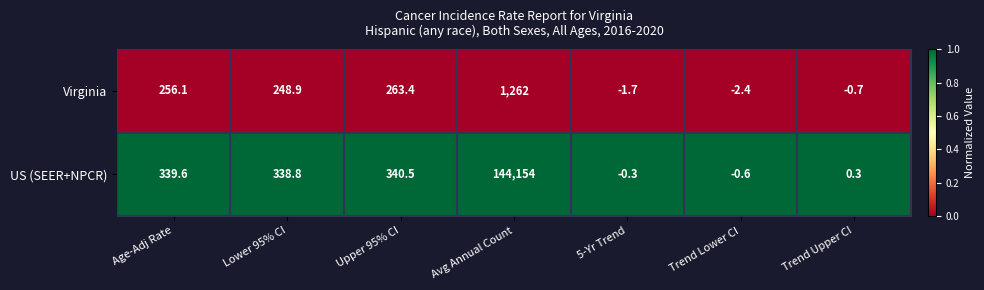

At Upper 95% CI, list the series in order from smallest to largest.

Virginia, US (SEER+NPCR)